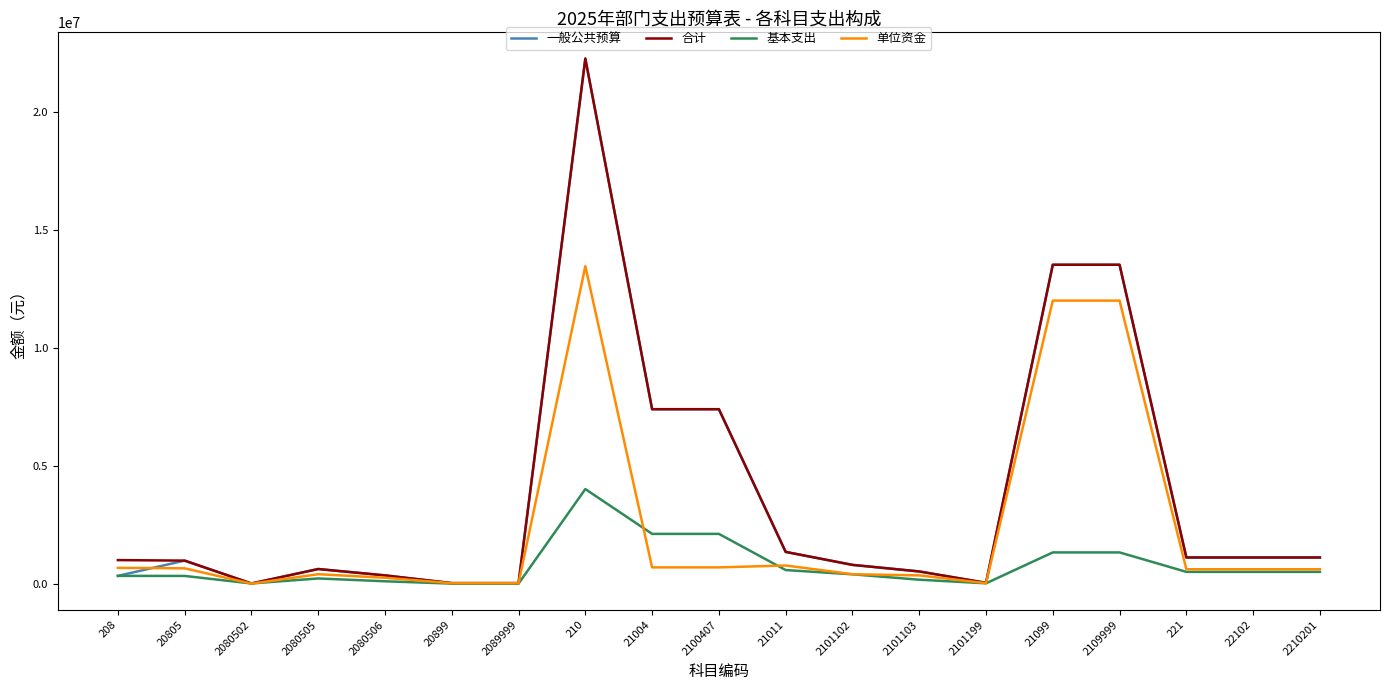

What is the maximum value shown in the chart?

22278211.9